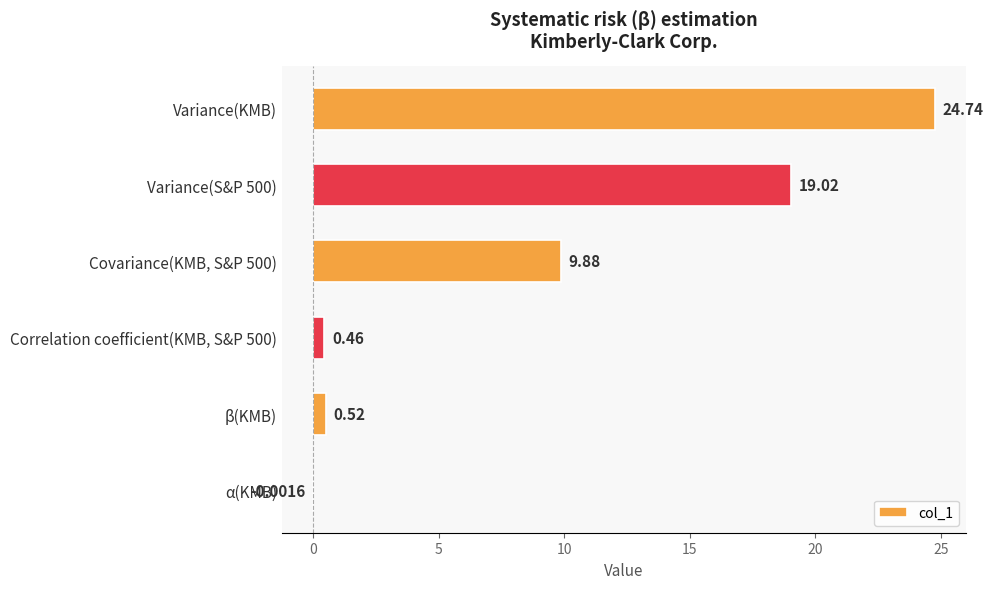

What is the sum of all values?

54.6